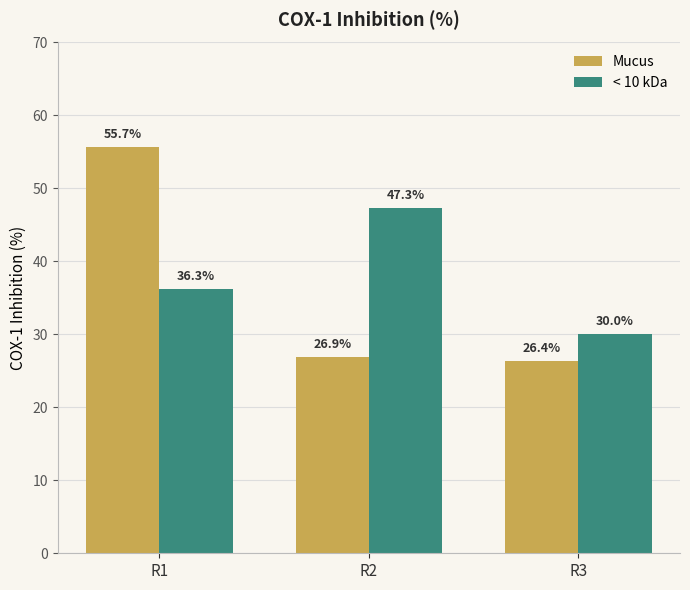

Which category has the highest value across all series?

R1